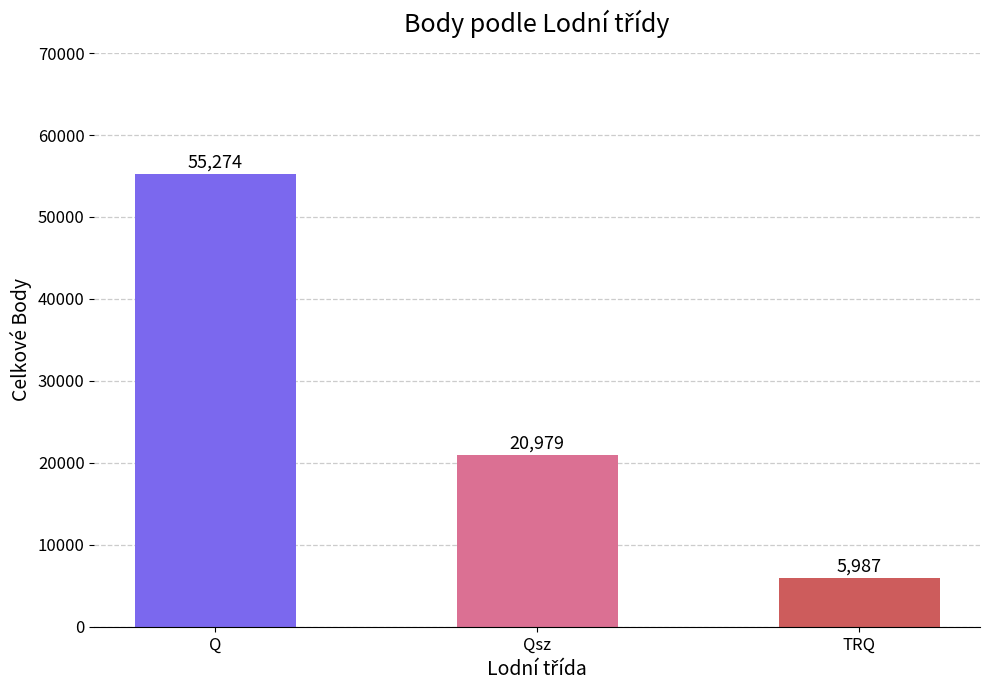

The chart shows a value of 9300 at TRQ. True or false?

False